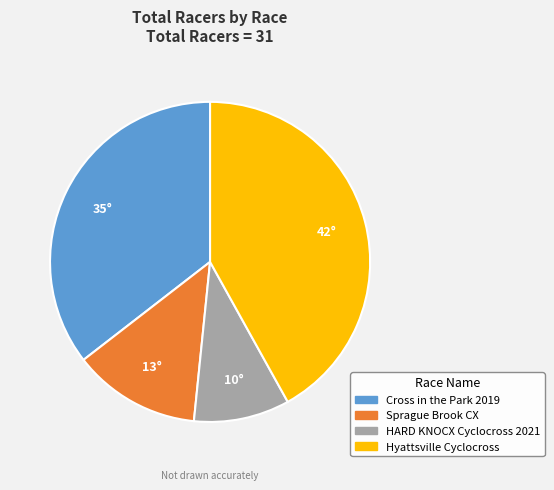

Is it true that Hyattsville Cyclocross is 48% of the pie?

False